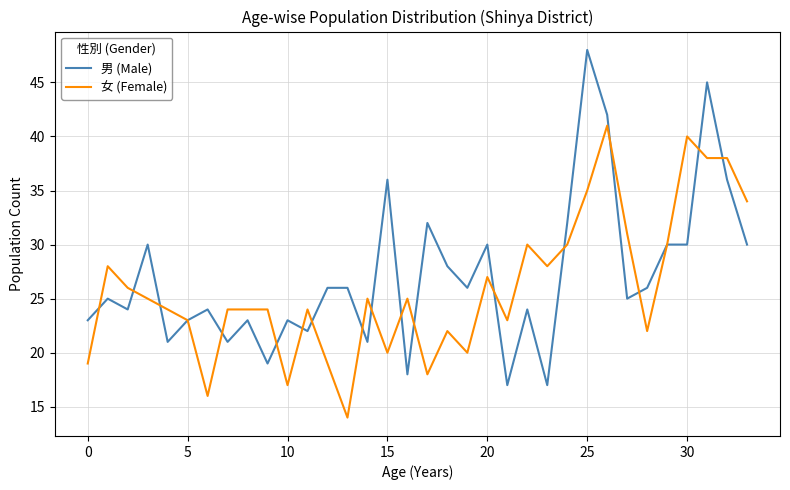

Rank the series by their maximum value, from lowest to highest.

女 (Female), 男 (Male)